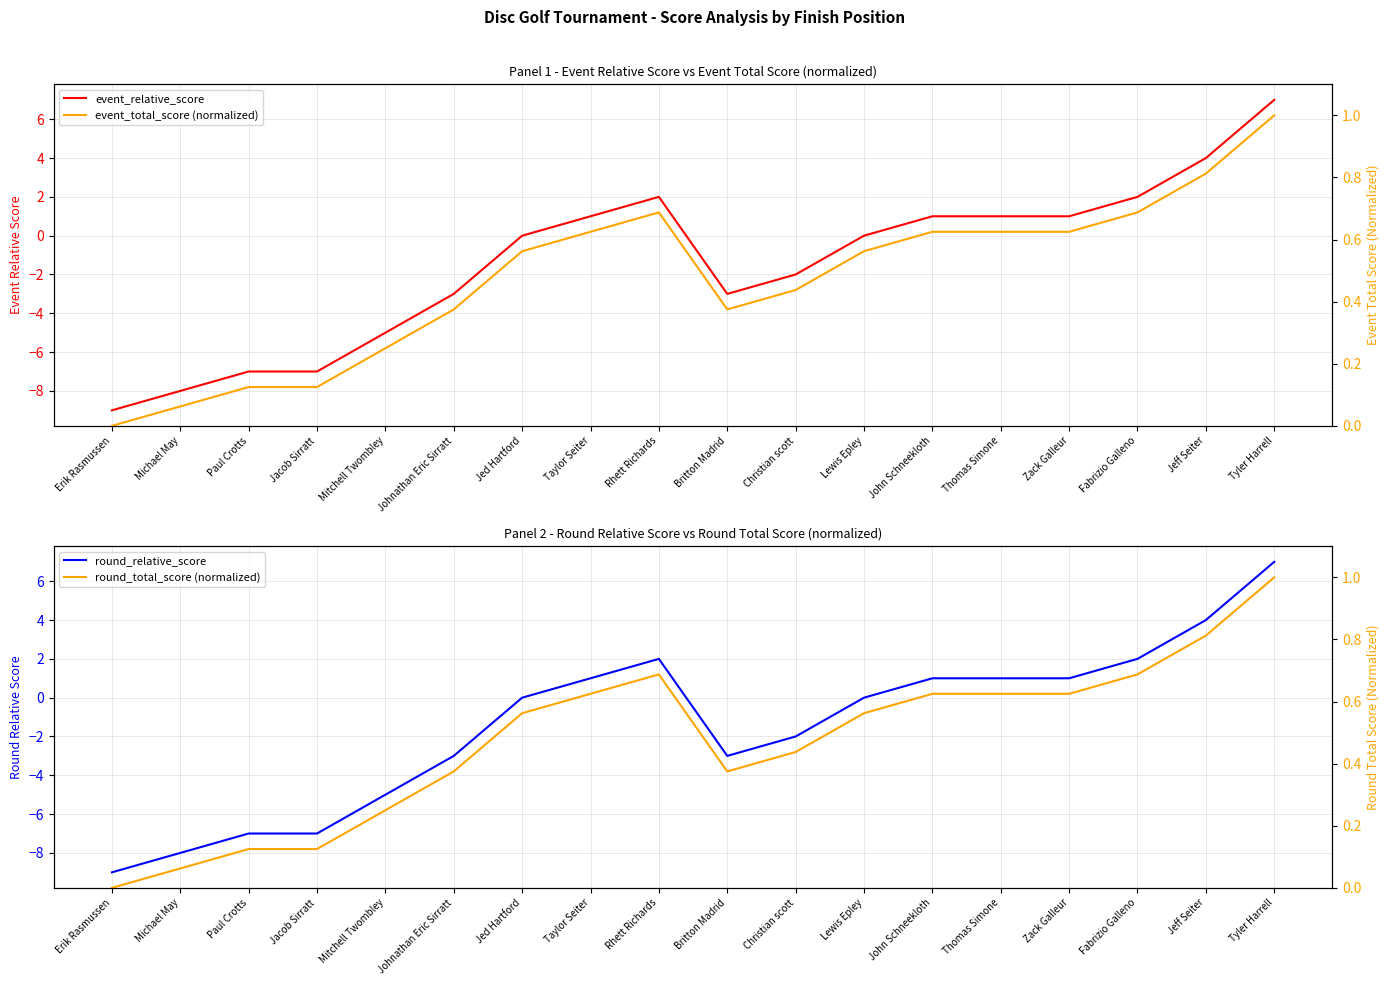

What is the sum of all event_total_score (normalized) values?

8.6